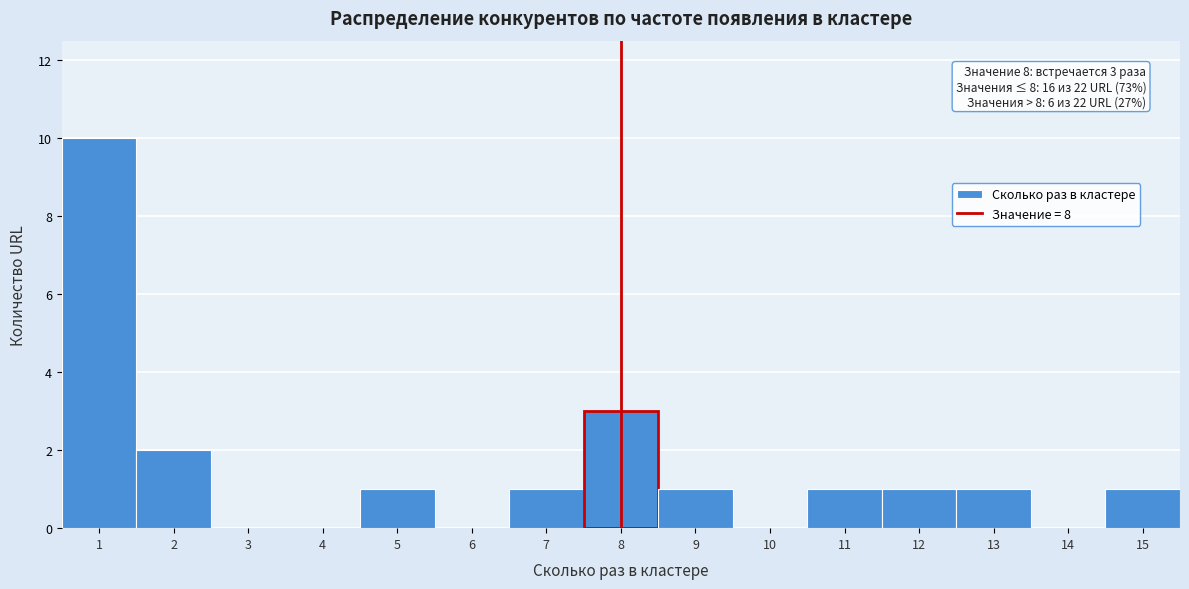

Which range on the x-axis has the tallest bar?

0.5 to 1.5